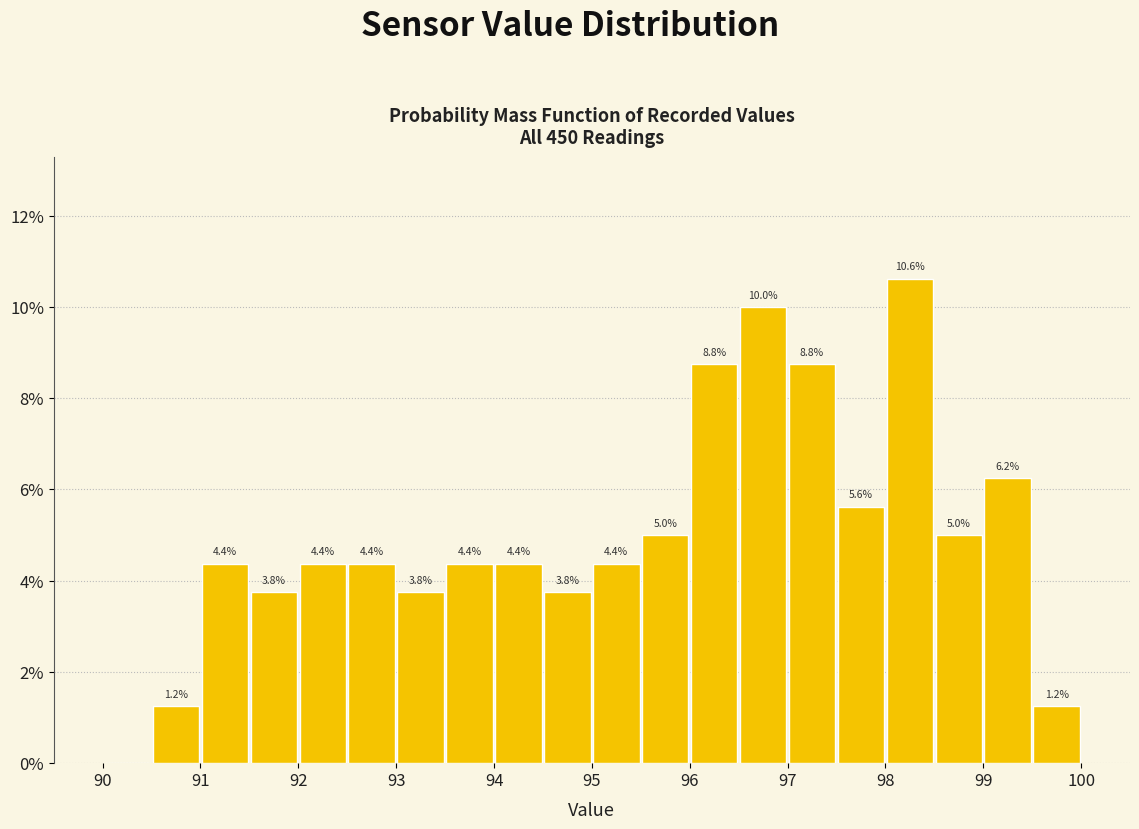

Over which range of the x-axis is the bar tallest?

98.0 to 98.5